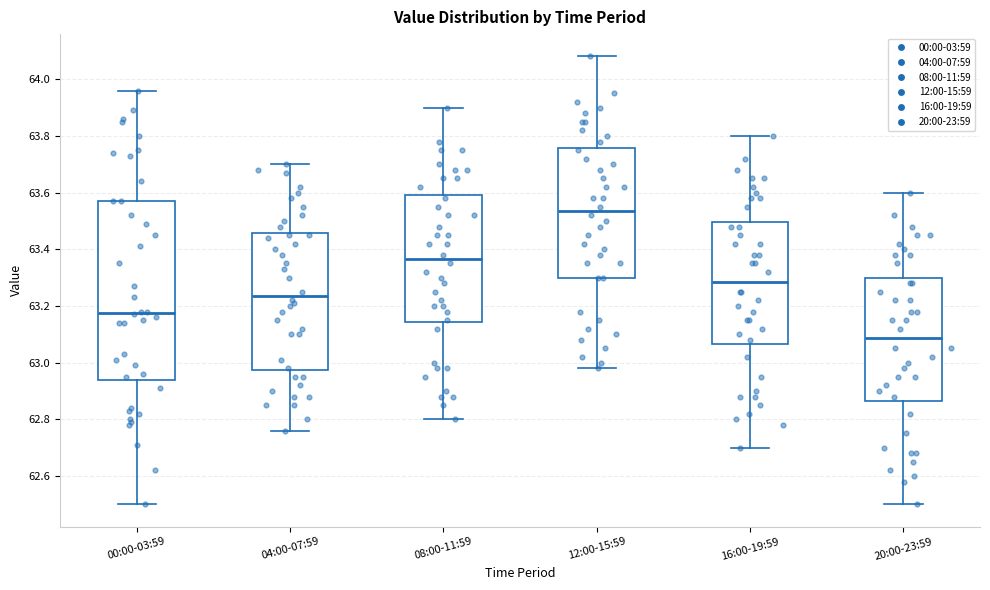

Reading left to right, transcribe this box plot: for each box, give where its median line is, the range the box spans, and where its two whiskers end, as read against the y-axis. The values are not printed on the chart, so give them approximately, as read against the axis.

00:00-03:59: median 63.18, box 62.94 to 63.58, whiskers 62.50 to 63.96
04:00-07:59: median 63.24, box 62.98 to 63.46, whiskers 62.76 to 63.70
08:00-11:59: median 63.36, box 63.14 to 63.60, whiskers 62.80 to 63.90
12:00-15:59: median 63.54, box 63.30 to 63.76, whiskers 62.98 to 64.08
16:00-19:59: median 63.28, box 63.06 to 63.50, whiskers 62.70 to 63.80
20:00-23:59: median 63.08, box 62.86 to 63.30, whiskers 62.50 to 63.60